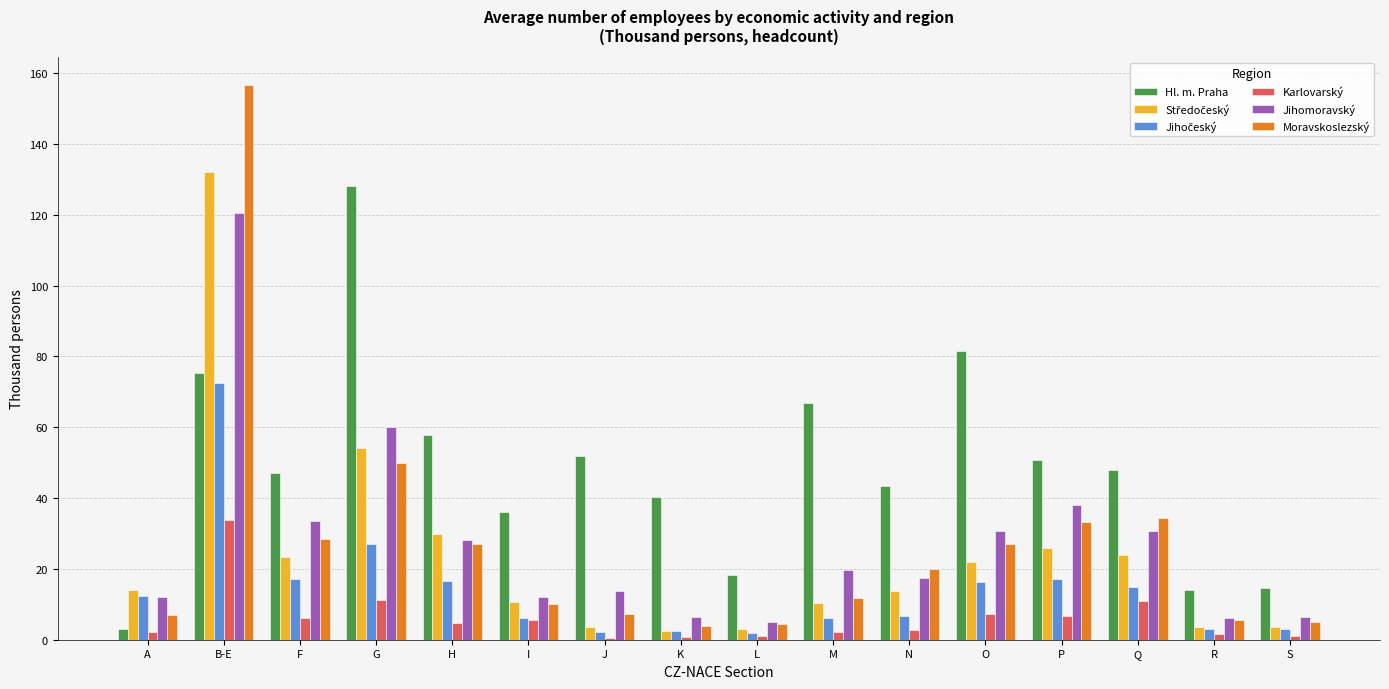

The value of Hl. m. Praha at L is 18.3. True or false?

True